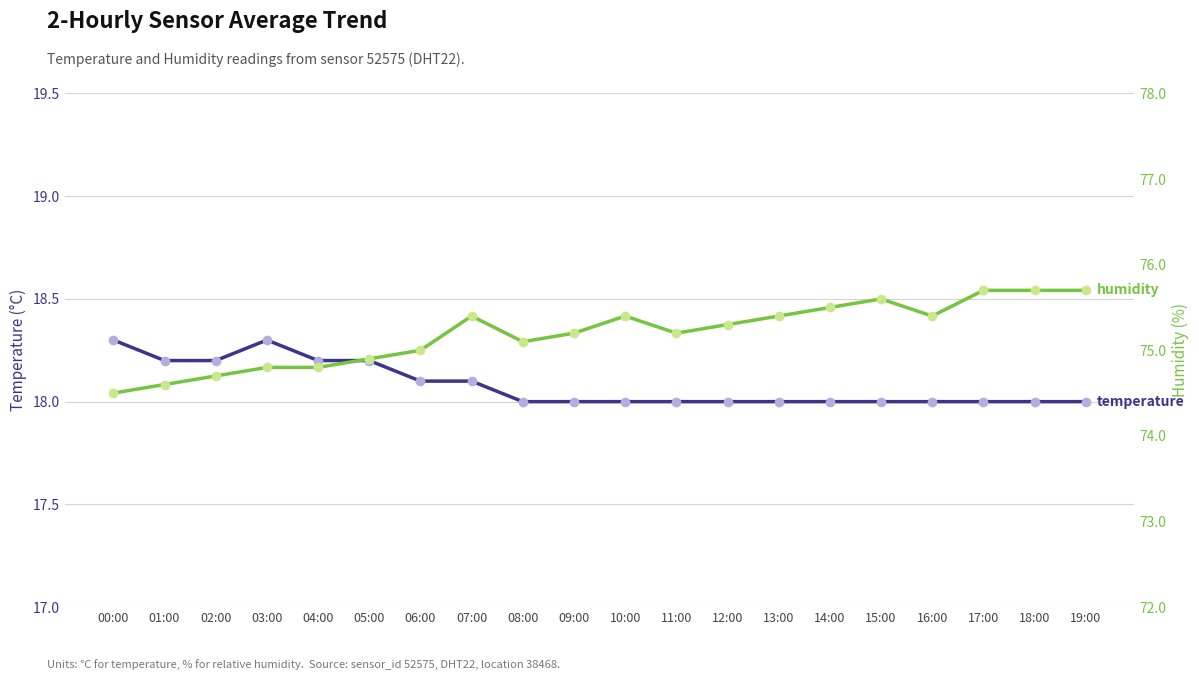

What is the label of the 10th point from the right?

10:00